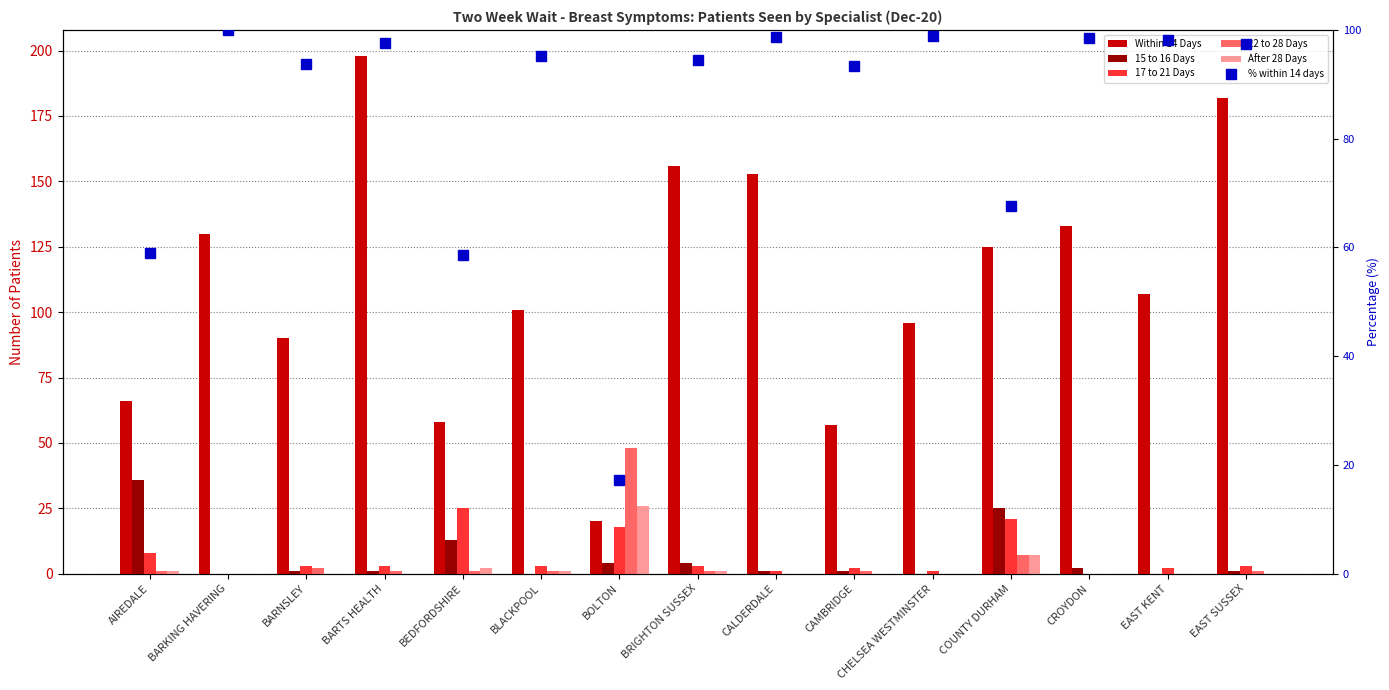

Reading left to right, extract all data points from this chart.

Within 14 Days: AIREDALE=66.0	BARKING HAVERING=130.0	BARNSLEY=90.0	BARTS HEALTH=198.0	BEDFORDSHIRE=58.0	BLACKPOOL=101.0	BOLTON=20.0	BRIGHTON SUSSEX=156.0	CALDERDALE=153.0	CAMBRIDGE=57.0	CHELSEA WESTMINSTER=96.0	COUNTY DURHAM=125.0	CROYDON=133.0	EAST KENT=107.0	EAST SUSSEX=182.0
15 to 16 Days: AIREDALE=36.0	BARKING HAVERING=0.0	BARNSLEY=1.0	BARTS HEALTH=1.0	BEDFORDSHIRE=13.0	BLACKPOOL=0.0	BOLTON=4.0	BRIGHTON SUSSEX=4.0	CALDERDALE=1.0	CAMBRIDGE=1.0	CHELSEA WESTMINSTER=0.0	COUNTY DURHAM=25.0	CROYDON=2.0	EAST KENT=0.0	EAST SUSSEX=1.0
17 to 21 Days: AIREDALE=8.0	BARKING HAVERING=0.0	BARNSLEY=3.0	BARTS HEALTH=3.0	BEDFORDSHIRE=25.0	BLACKPOOL=3.0	BOLTON=18.0	BRIGHTON SUSSEX=3.0	CALDERDALE=1.0	CAMBRIDGE=2.0	CHELSEA WESTMINSTER=1.0	COUNTY DURHAM=21.0	CROYDON=0.0	EAST KENT=2.0	EAST SUSSEX=3.0
22 to 28 Days: AIREDALE=1.0	BARKING HAVERING=0.0	BARNSLEY=2.0	BARTS HEALTH=1.0	BEDFORDSHIRE=1.0	BLACKPOOL=1.0	BOLTON=48.0	BRIGHTON SUSSEX=1.0	CALDERDALE=0.0	CAMBRIDGE=1.0	CHELSEA WESTMINSTER=0.0	COUNTY DURHAM=7.0	CROYDON=0.0	EAST KENT=0.0	EAST SUSSEX=1.0
After 28 Days: AIREDALE=1.0	BARKING HAVERING=0.0	BARNSLEY=0.0	BARTS HEALTH=0.0	BEDFORDSHIRE=2.0	BLACKPOOL=1.0	BOLTON=26.0	BRIGHTON SUSSEX=1.0	CALDERDALE=0.0	CAMBRIDGE=0.0	CHELSEA WESTMINSTER=0.0	COUNTY DURHAM=7.0	CROYDON=0.0	EAST KENT=0.0	EAST SUSSEX=0.0
% within 14 days: AIREDALE=58.9	BARKING HAVERING=100.0	BARNSLEY=93.8	BARTS HEALTH=97.5	BEDFORDSHIRE=58.6	BLACKPOOL=95.3	BOLTON=17.2	BRIGHTON SUSSEX=94.5	CALDERDALE=98.7	CAMBRIDGE=93.4	CHELSEA WESTMINSTER=99.0	COUNTY DURHAM=67.6	CROYDON=98.5	EAST KENT=98.2	EAST SUSSEX=97.3